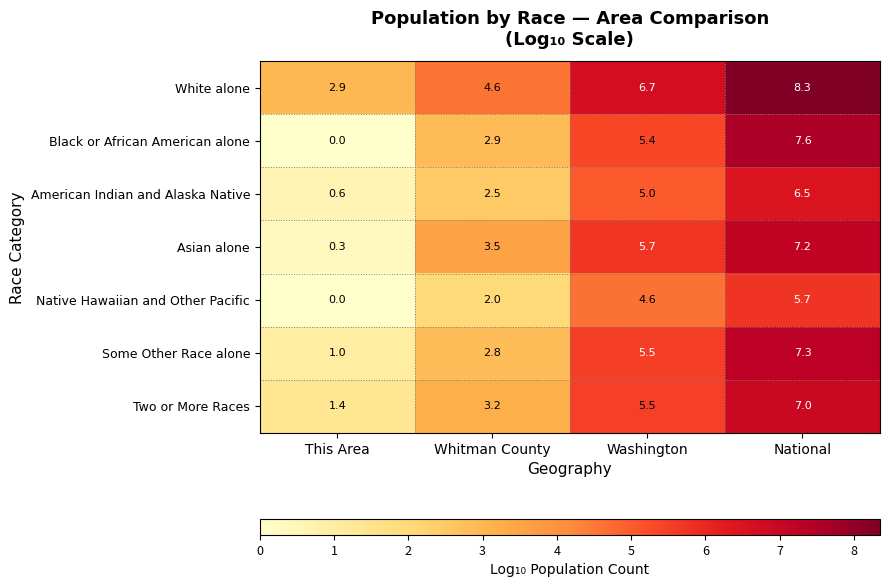

What is the approximate value of Native Hawaiian and Other Pacific at National?

5.7